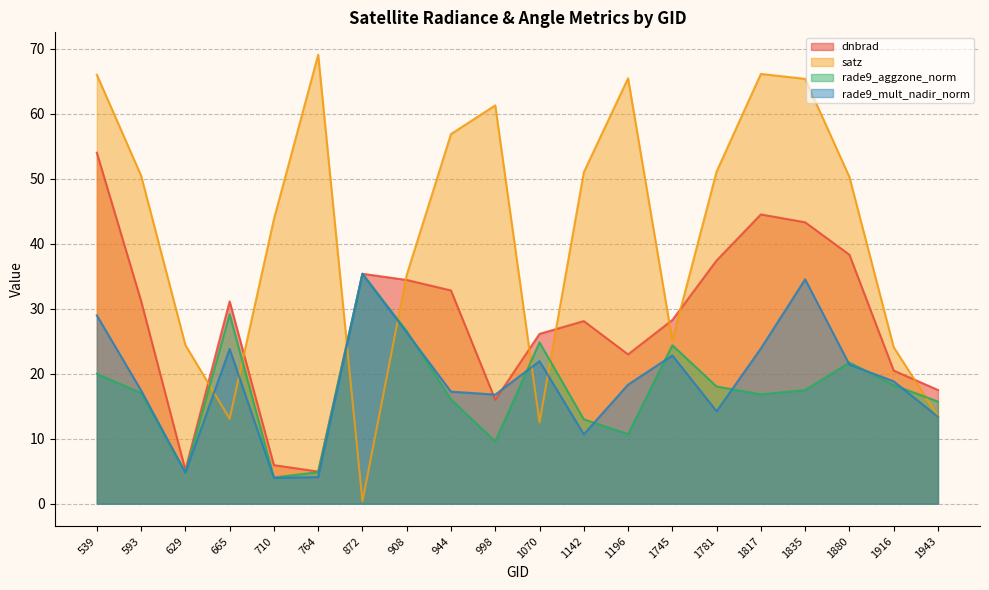

What is the difference between the maximum and minimum values in the satz series?

68.7